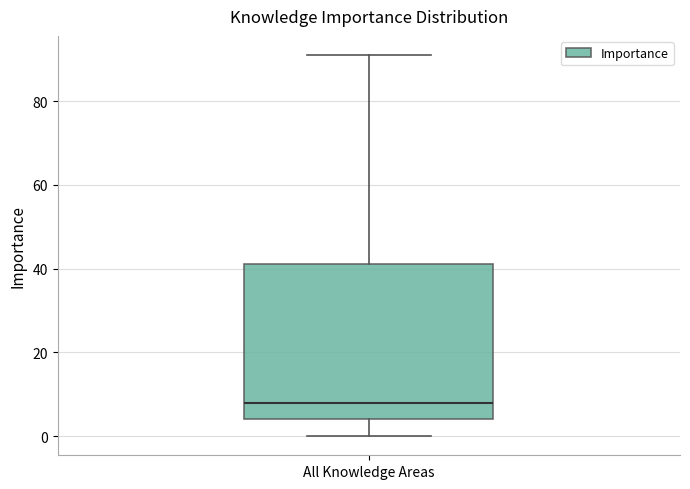

Read this box plot against the y-axis: the position of the median line, the range covered by the box, and the ends of both whiskers. The values are not printed on the chart, so give them approximately, as read against the axis.

median 8, box 4 to 42, whiskers 0 to 92